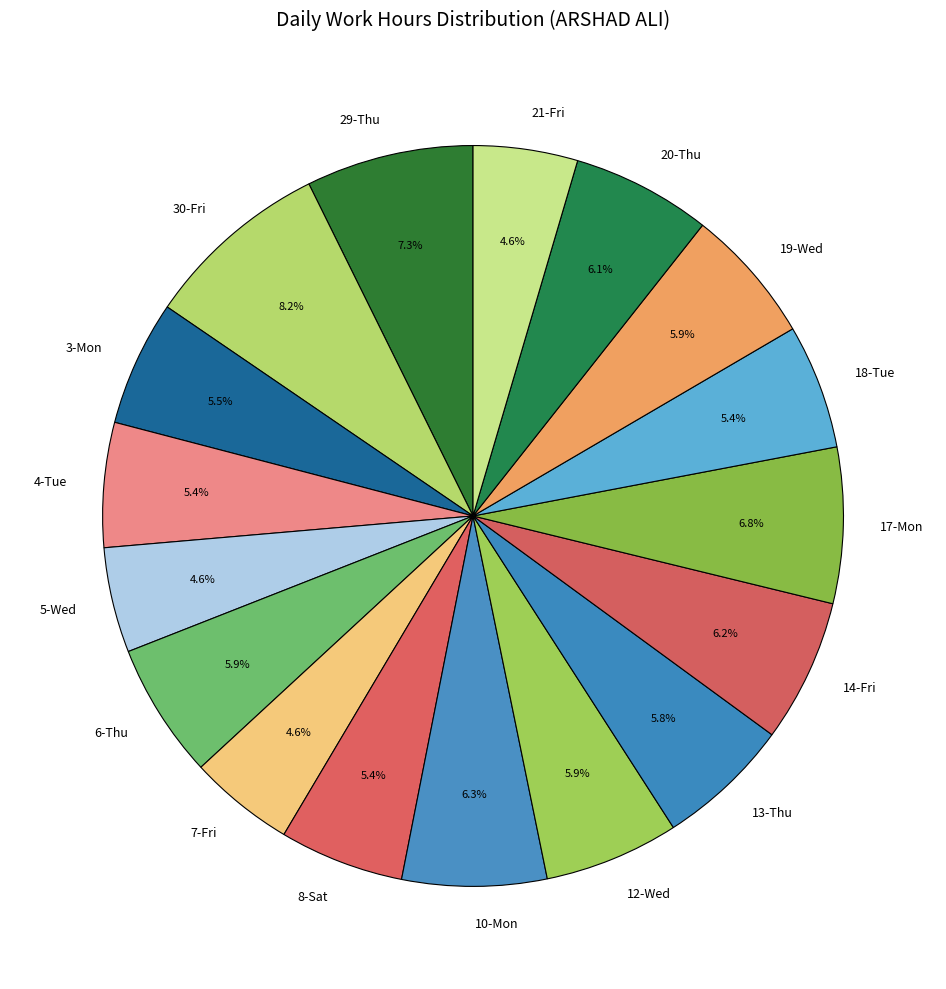

Count the number of slices in the pie.

17